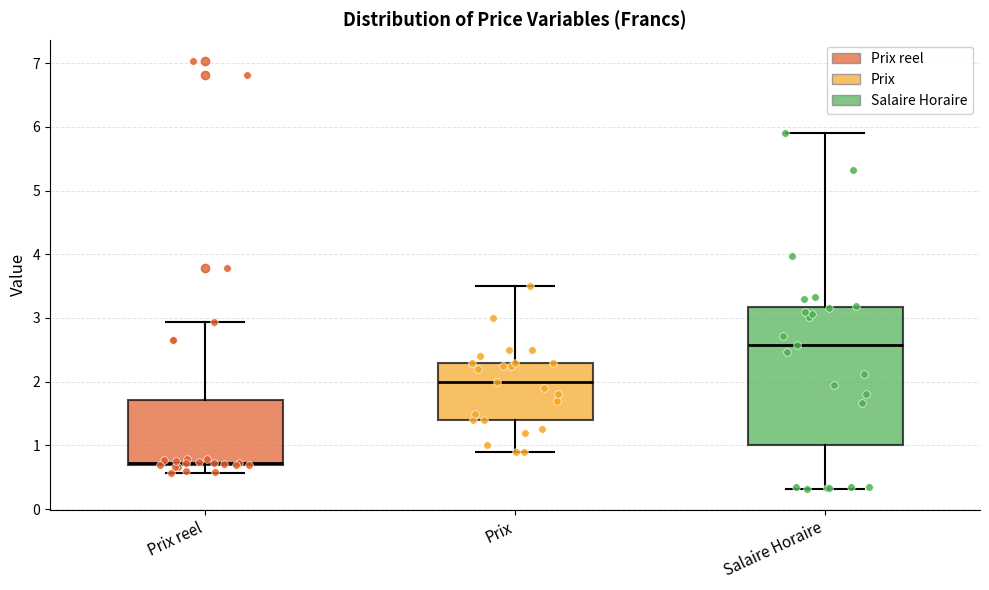

Reading left to right, transcribe this box plot: for each box, give where its median line is, the range the box spans, and where its two whiskers end, as read against the y-axis. The values are not printed on the chart, so give them approximately, as read against the axis.

Prix reel: median 0.7 (just above the box's lower edge), box 0.7 to 1.7, whiskers 0.6 to 2.9
Prix: median 2.0, box 1.4 to 2.3, whiskers 0.9 to 3.5
Salaire Horaire: median 2.6, box 1.0 to 3.2, whiskers 0.3 to 5.9